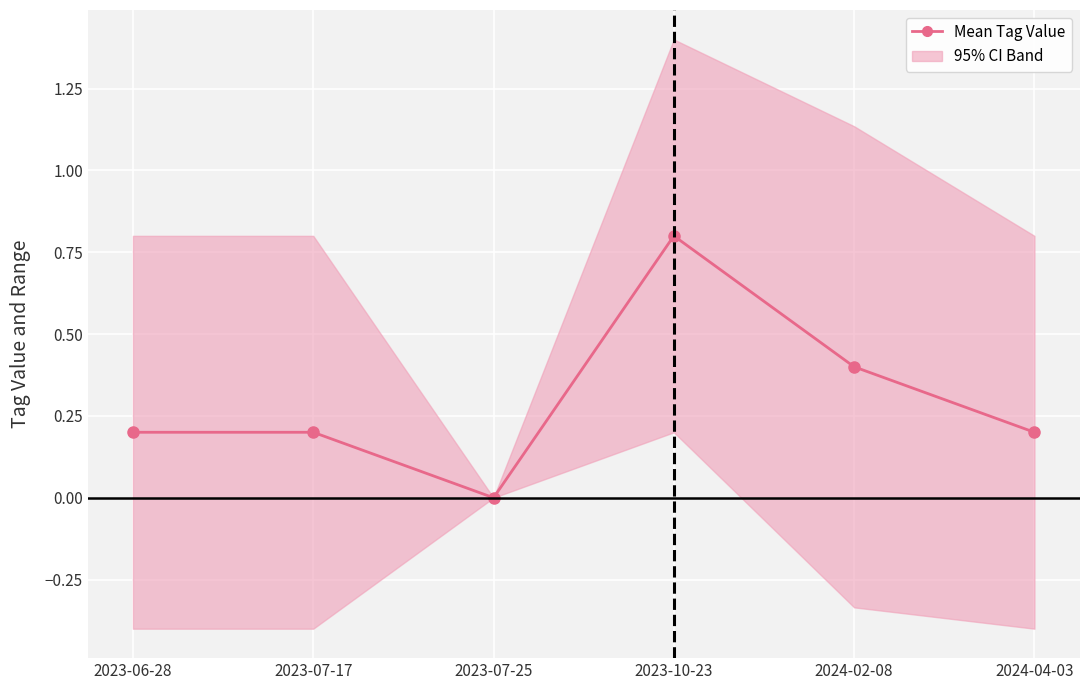

Reading left to right, list all the values displayed in this chart.

0.2	0.2	0.0	0.8	0.4	0.2